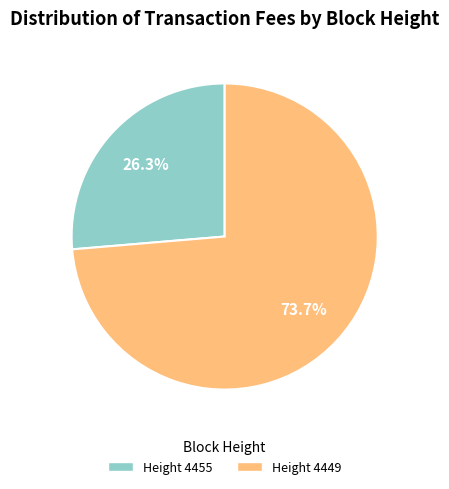

Which category has the smallest portion of the pie?

Height 4455